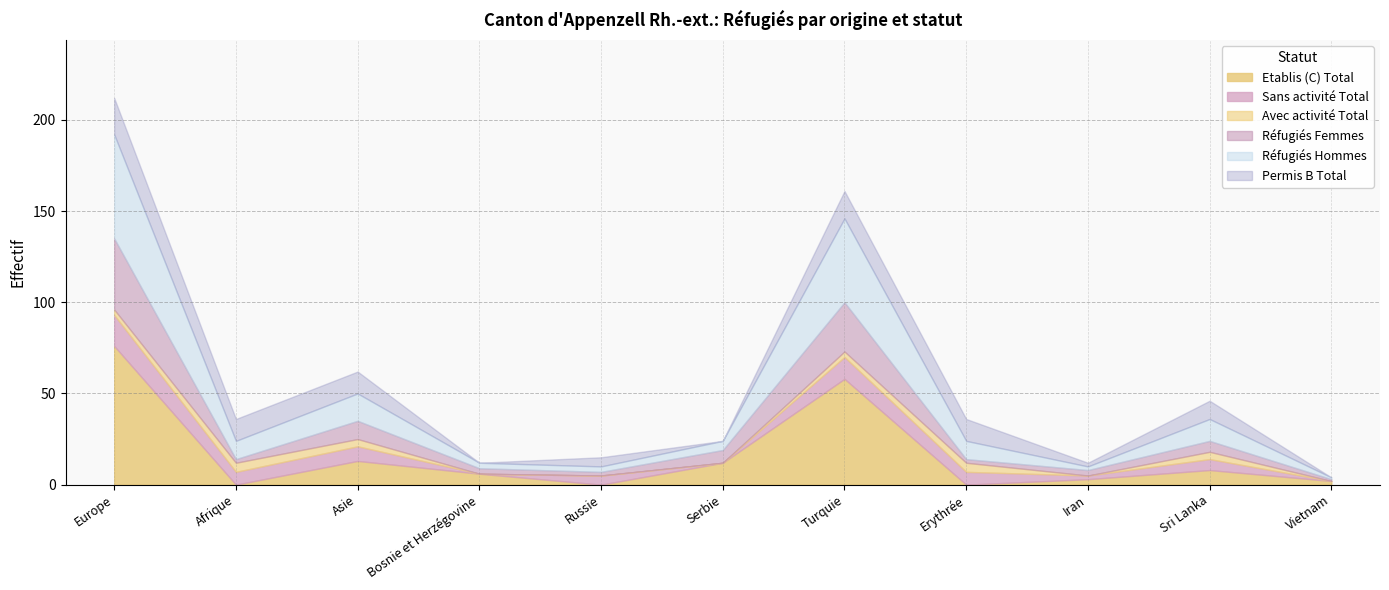

Reading left to right, list all the values displayed in this chart.

Etablis (C) Total: Europe=76	Afrique=0	Asie=13	Bosnie et Herzégovine=6	Russie=0	Serbie=12	Turquie=58	Erythrée=0	Iran=3	Sri Lanka=8	Vietnam=2
Sans activité Total: Europe=17	Afrique=7	Asie=8	Bosnie et Herzégovine=0	Russie=5	Serbie=0	Turquie=12	Erythrée=7	Iran=2	Sri Lanka=6	Vietnam=0
Avec activité Total: Europe=3	Afrique=5	Asie=4	Bosnie et Herzégovine=0	Russie=0	Serbie=0	Turquie=3	Erythrée=5	Iran=0	Sri Lanka=4	Vietnam=0
Réfugiés Femmes: Europe=39	Afrique=2	Asie=10	Bosnie et Herzégovine=3	Russie=2	Serbie=7	Turquie=27	Erythrée=2	Iran=3	Sri Lanka=6	Vietnam=1
Réfugiés Hommes: Europe=57	Afrique=10	Asie=15	Bosnie et Herzégovine=3	Russie=3	Serbie=5	Turquie=46	Erythrée=10	Iran=2	Sri Lanka=12	Vietnam=1
Permis B Total: Europe=20	Afrique=12	Asie=12	Bosnie et Herzégovine=0	Russie=5	Serbie=0	Turquie=15	Erythrée=12	Iran=2	Sri Lanka=10	Vietnam=0